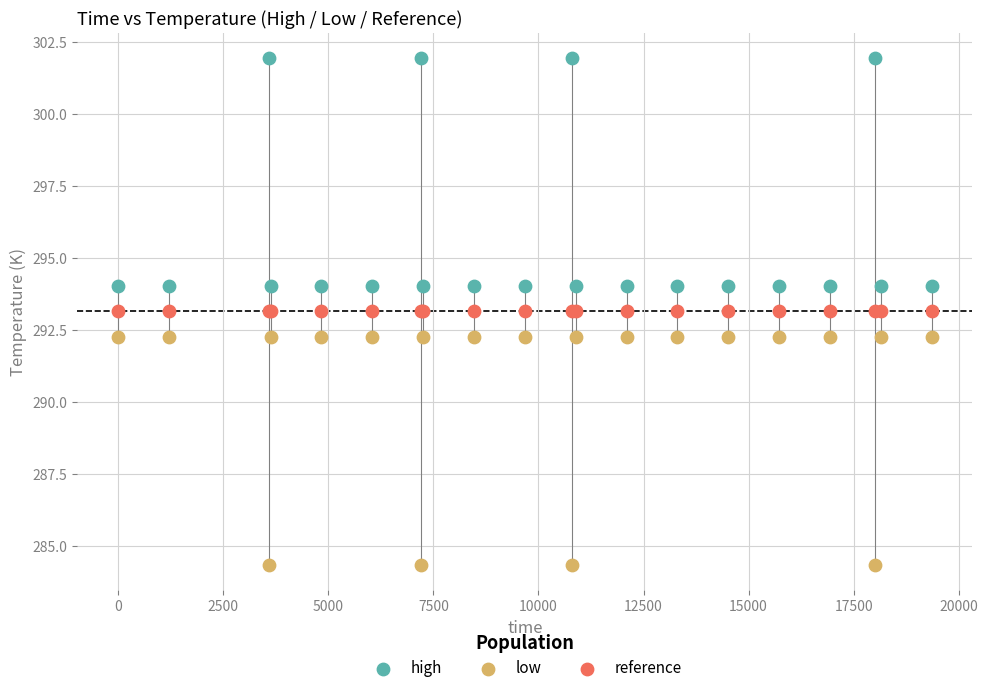

Which series reaches the minimum Y coordinate?

low